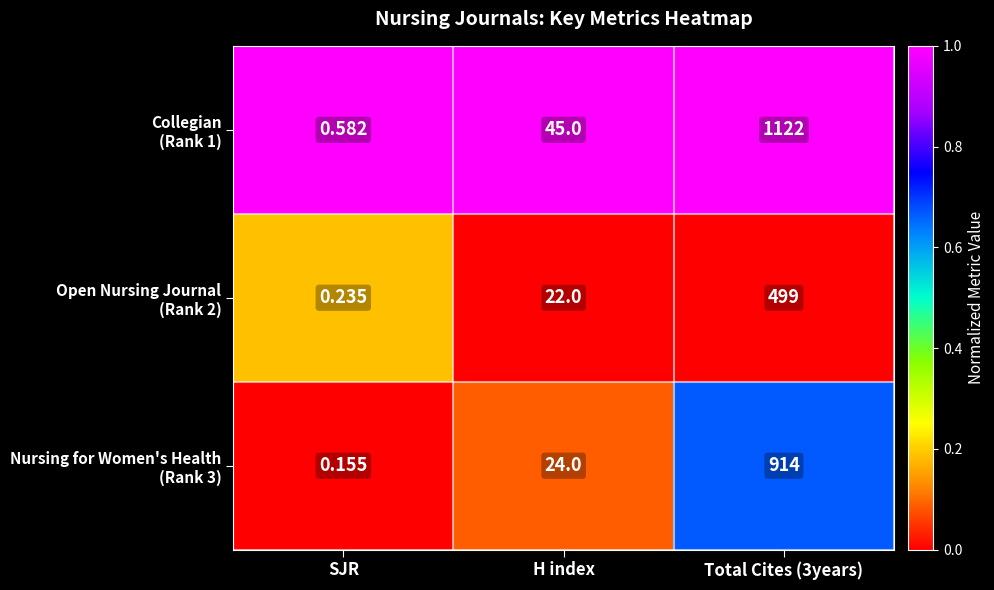

What is the average value of the Nursing for Women's Health (Rank 3) series?

0.3